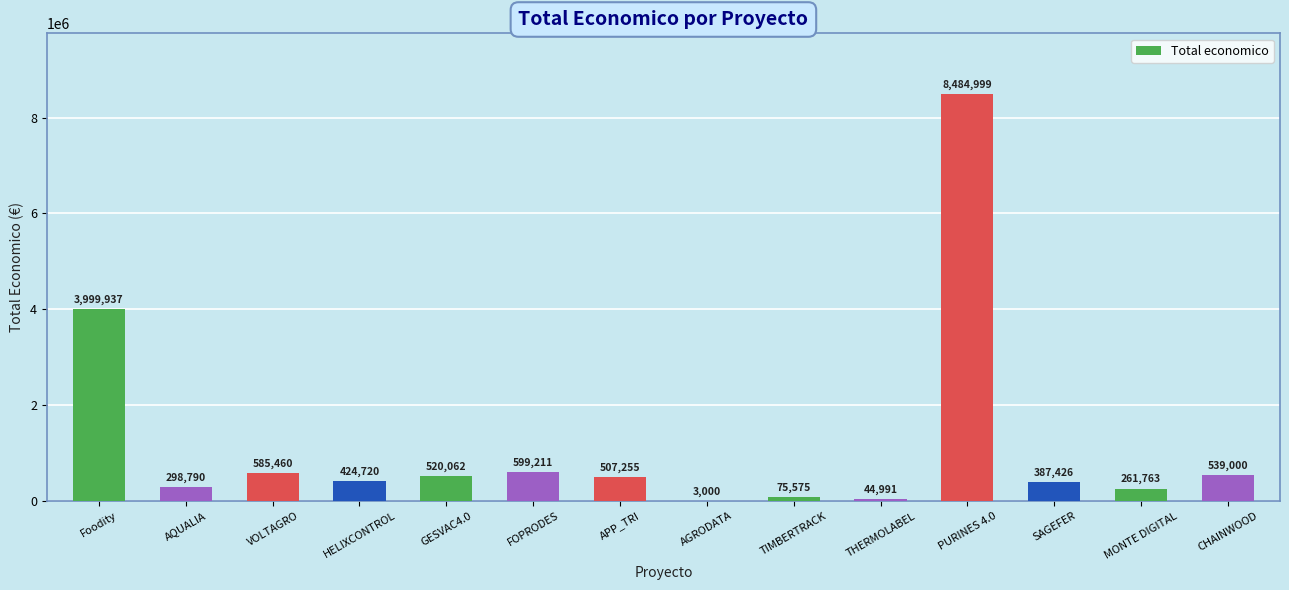

The value at HELIXCONTROL is 102922. True or false?

False